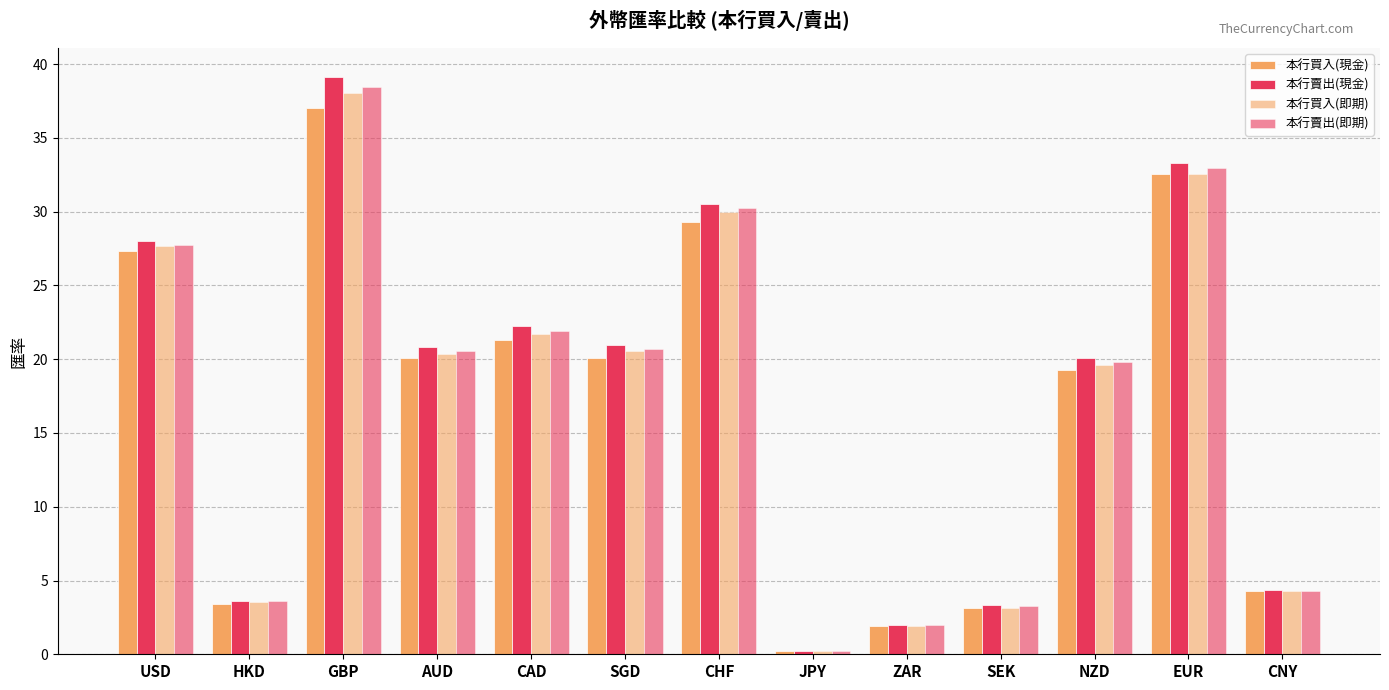

Does the chart contain stacked bars?

No